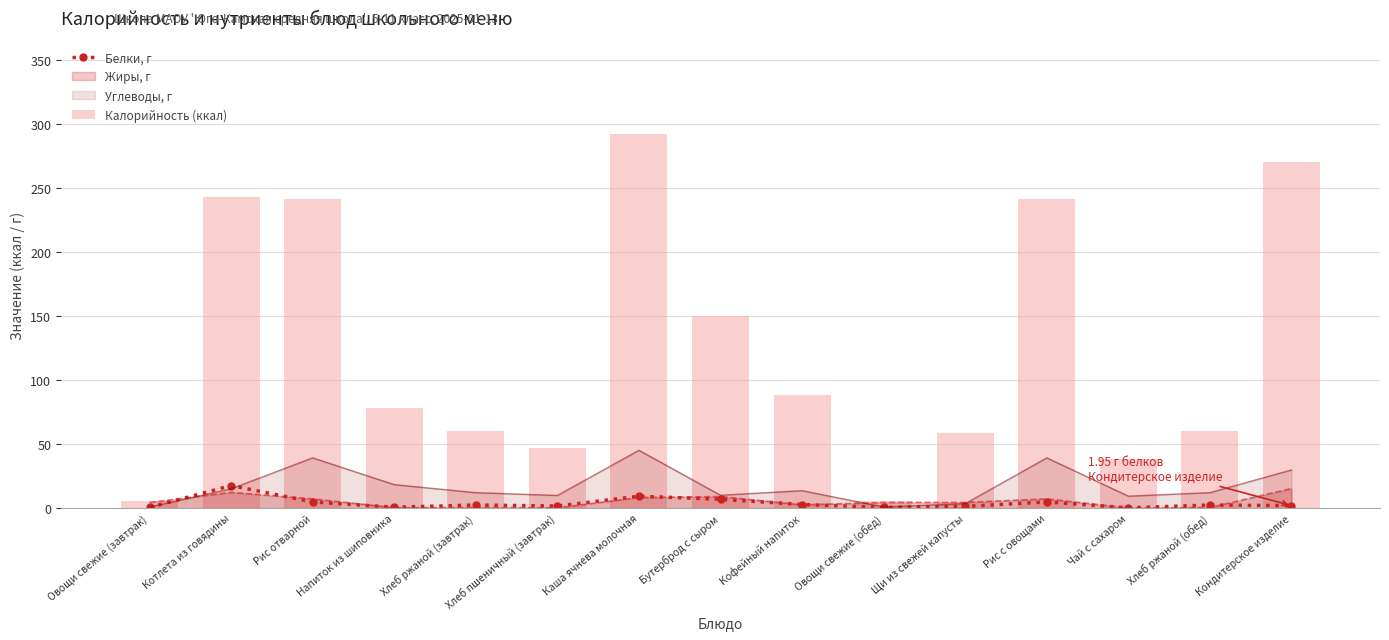

Which category has the highest value in the Белки, г series?

Котлета из говядины